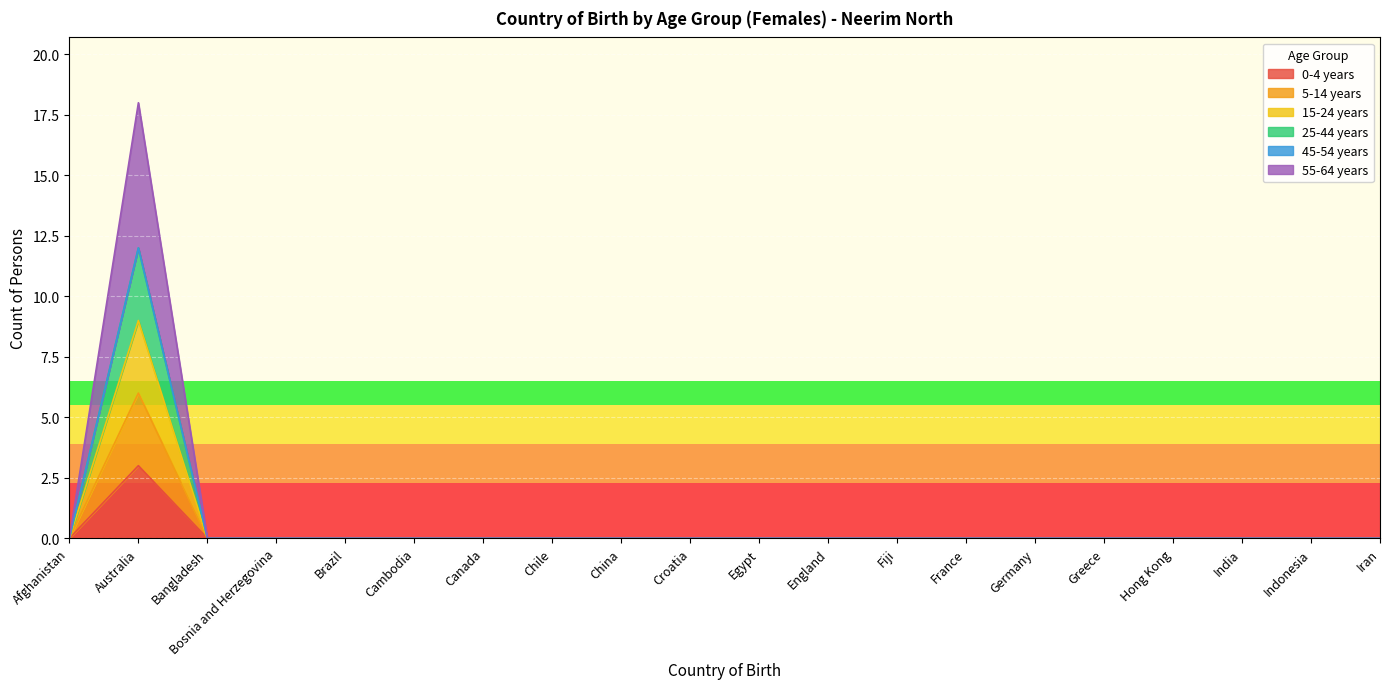

How many lines are shown in the chart?

6